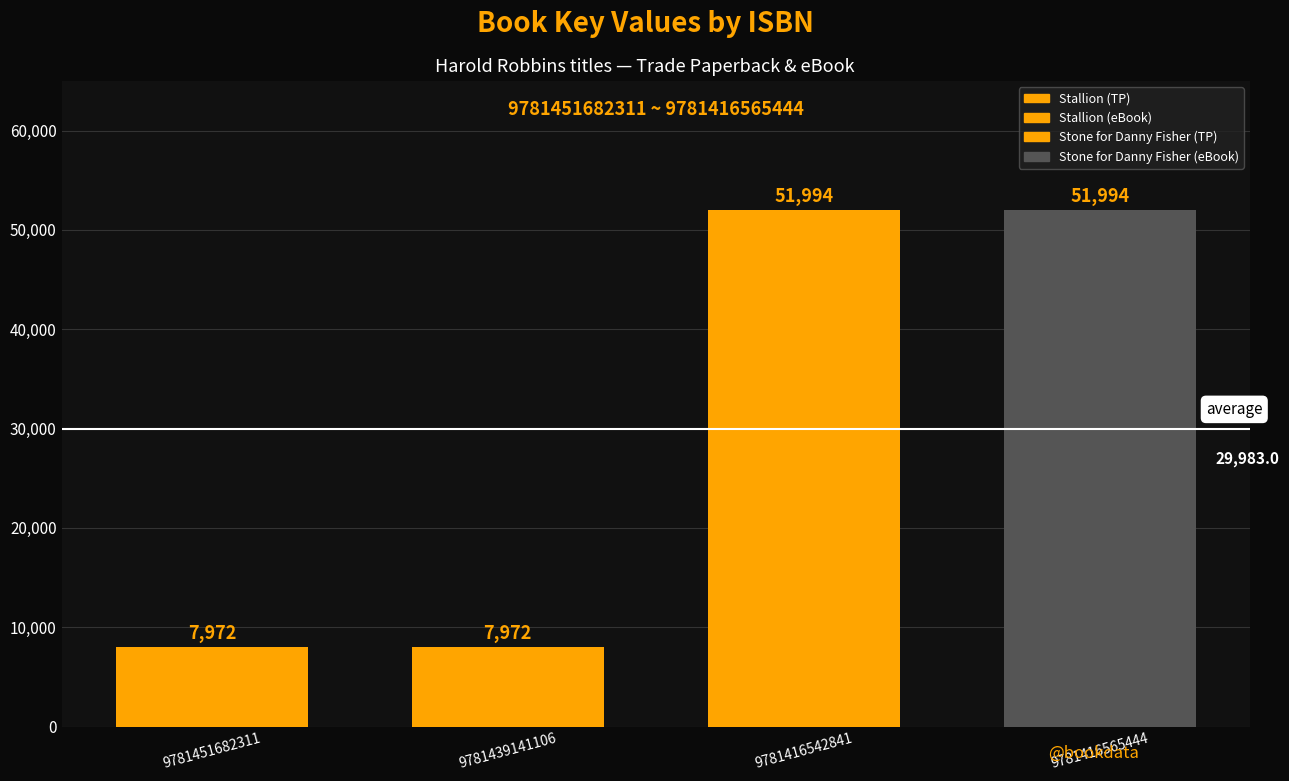

Is it true that the value at 9781416542841 is 51994?

True